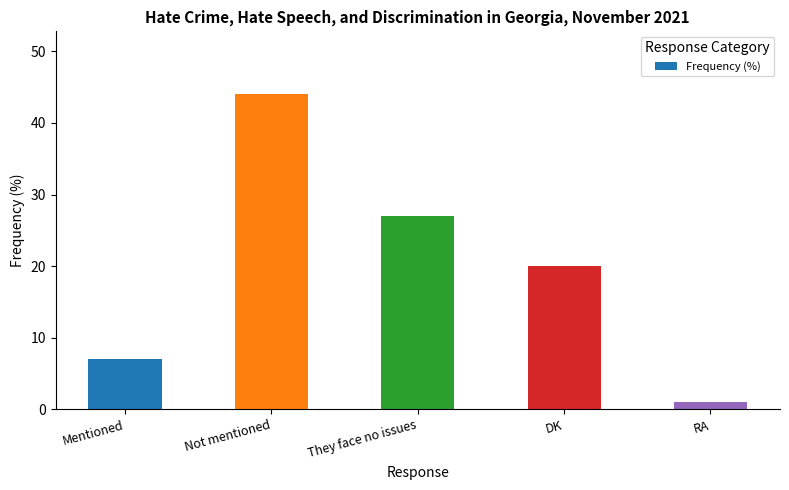

Are the bars horizontal?

No